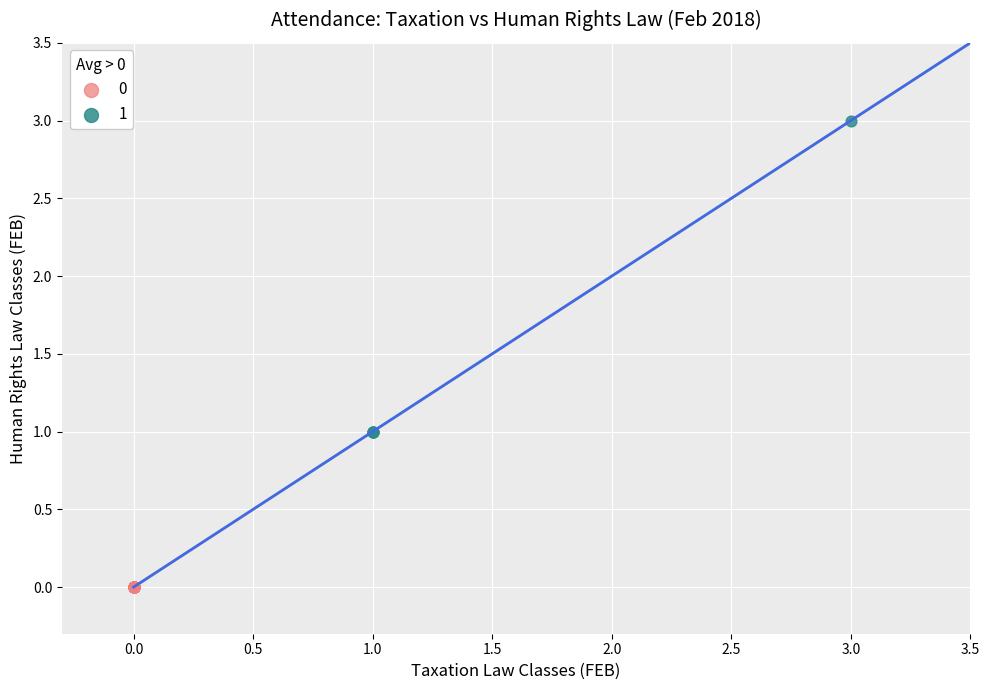

What are all the series names shown in the legend?

0, 1